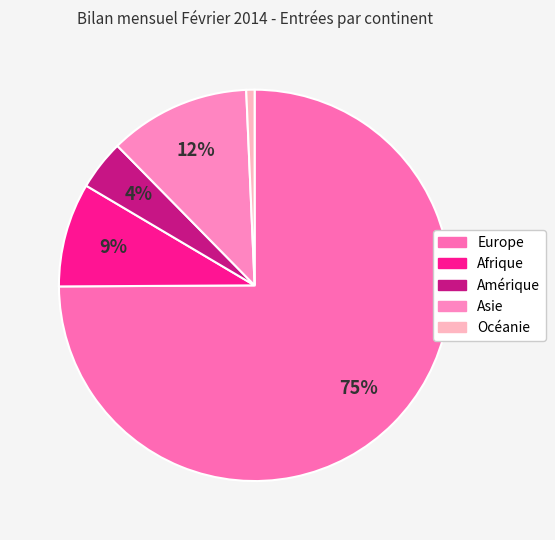

Count the number of slices in the pie.

5